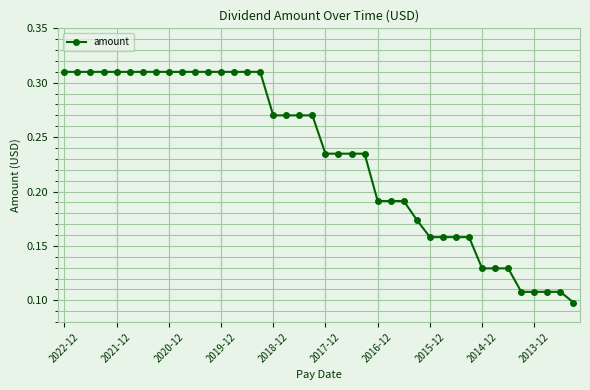

How many values are between 0 and 1?

40